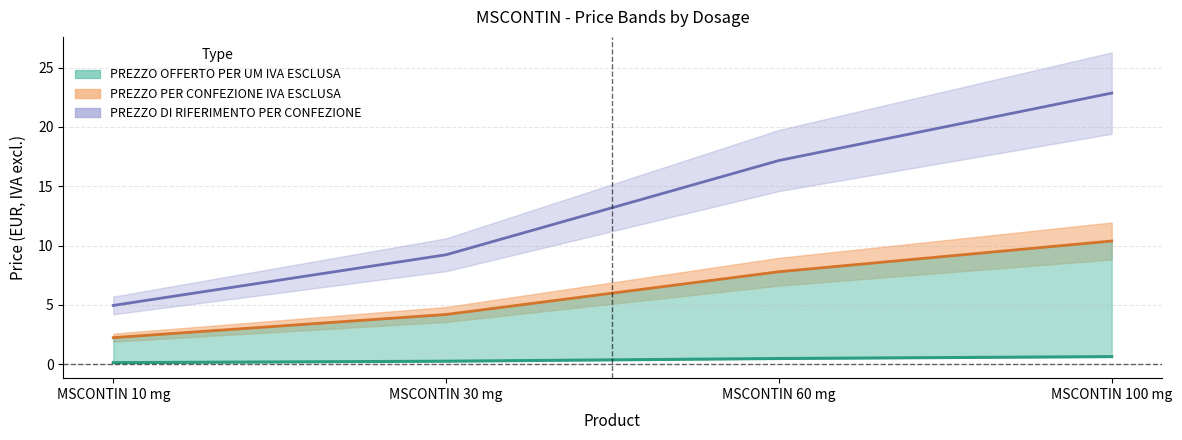

True or false: PREZZO DI RIFERIMENTO PER CONFEZIONE and PREZZO OFFERTO PER UM IVA ESCLUSA cross at least once.

False